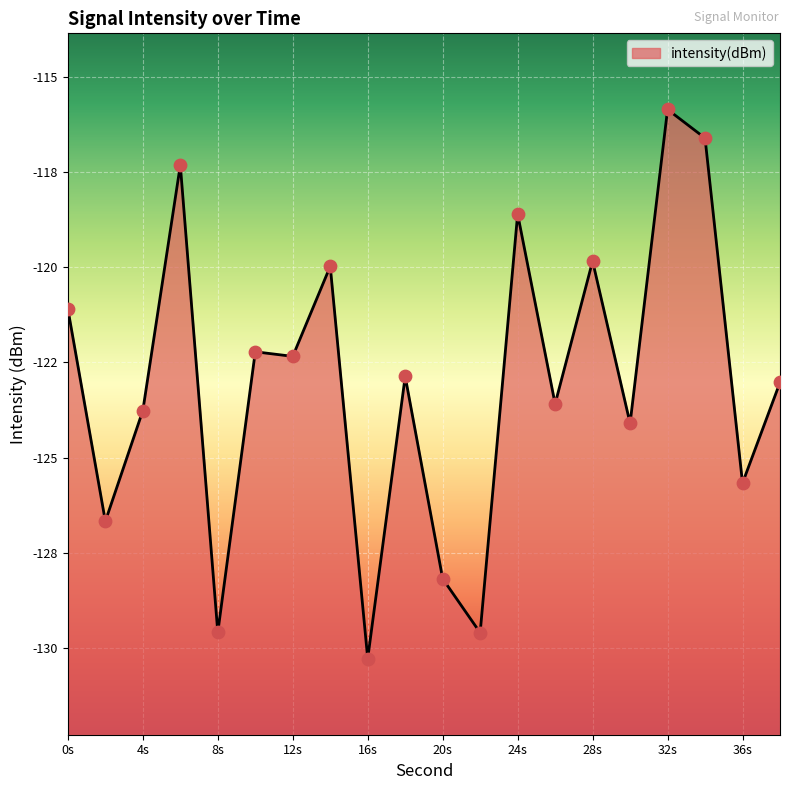

Between 32s and 36s, which is larger?

32s